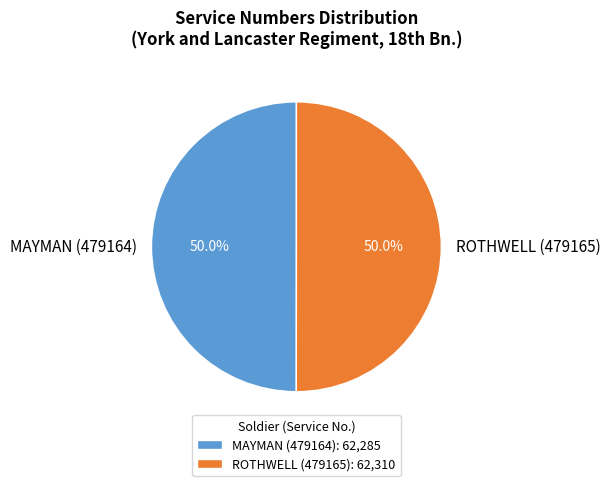

Combined, what portion of the pie is MAYMAN (479164) and ROTHWELL (479165)?

100.0%